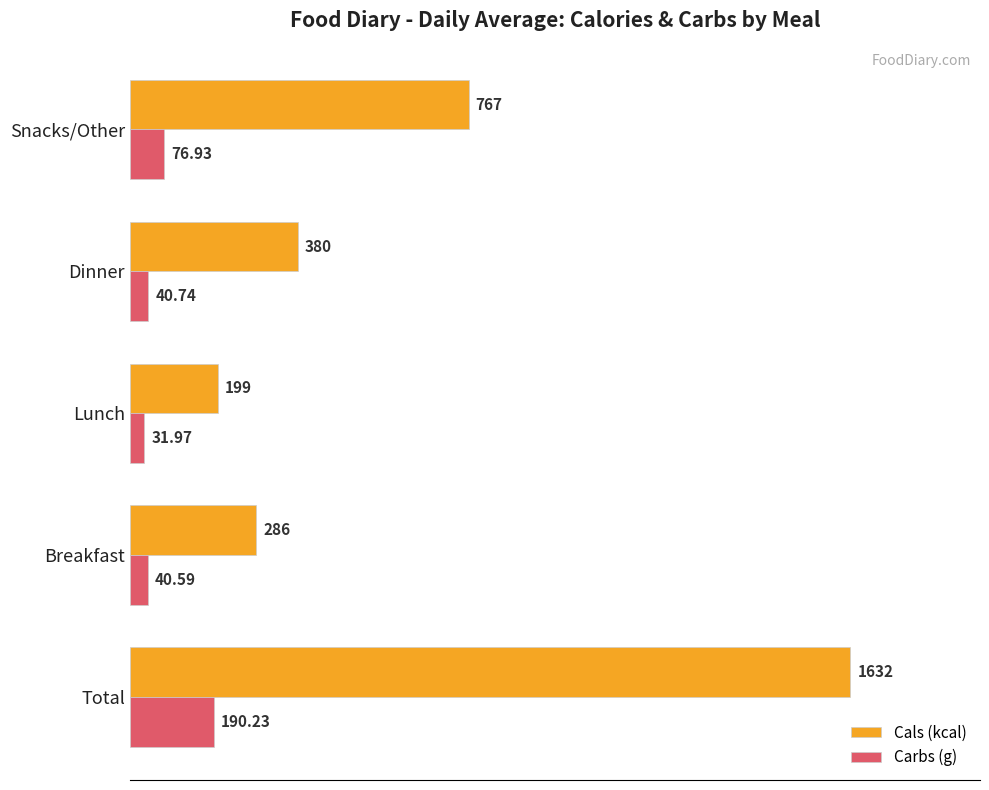

Where is Cals (kcal) nearest to the value 915?

Snacks/Other